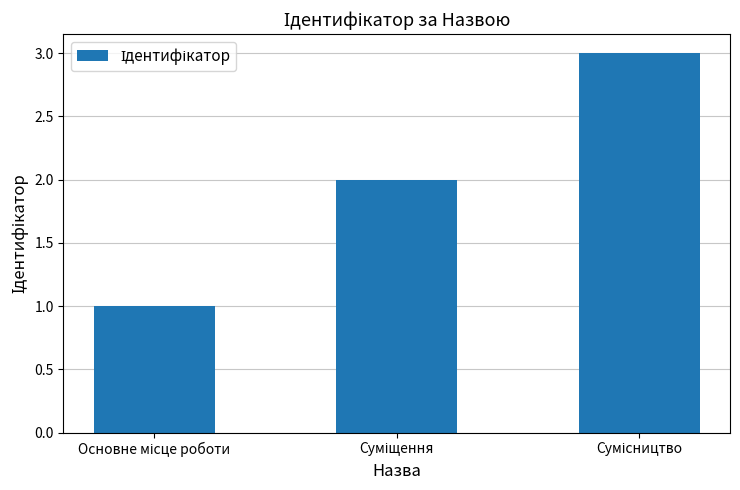

What is the sum of all values?

6